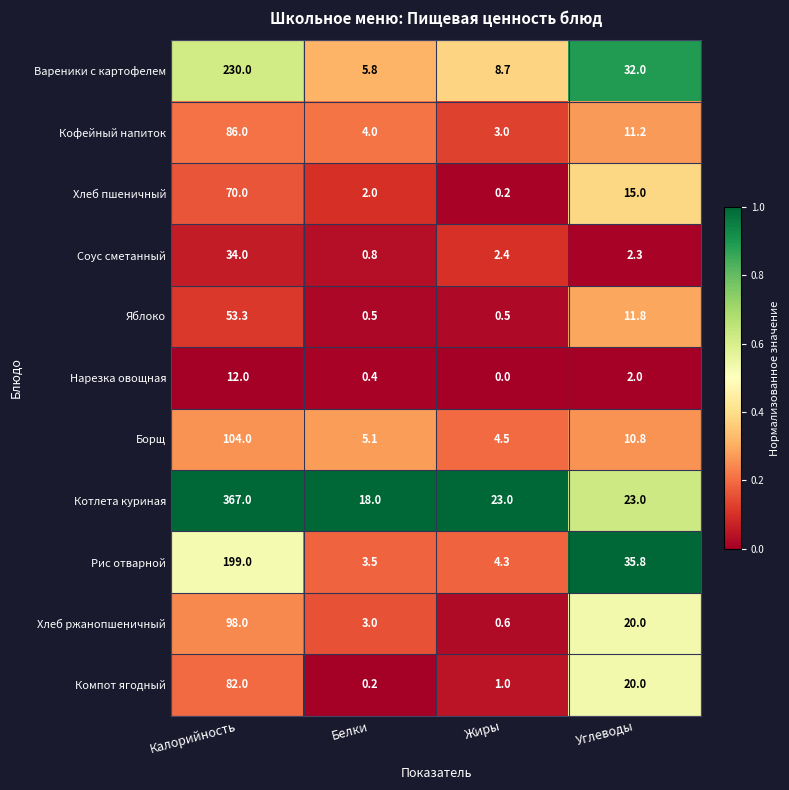

True or false: Борщ has a value of 104.0 at Калорийность.

True